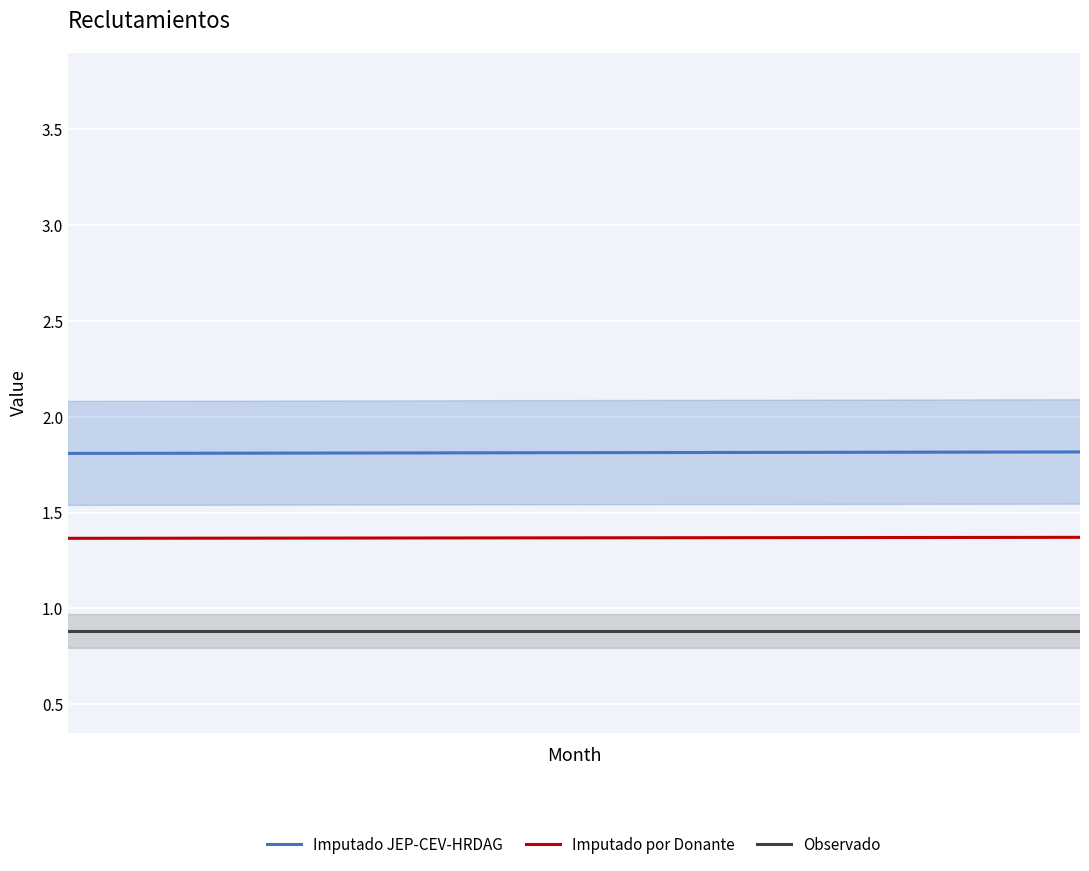

How many lines are shown in the chart?

3